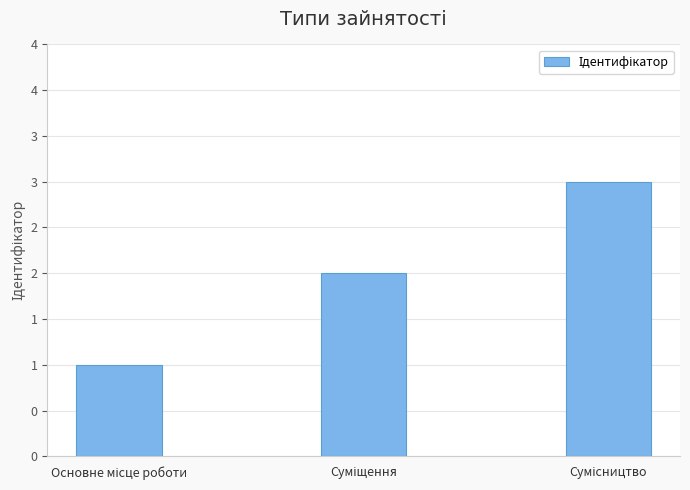

What position from the left is Основне місце роботи?

1